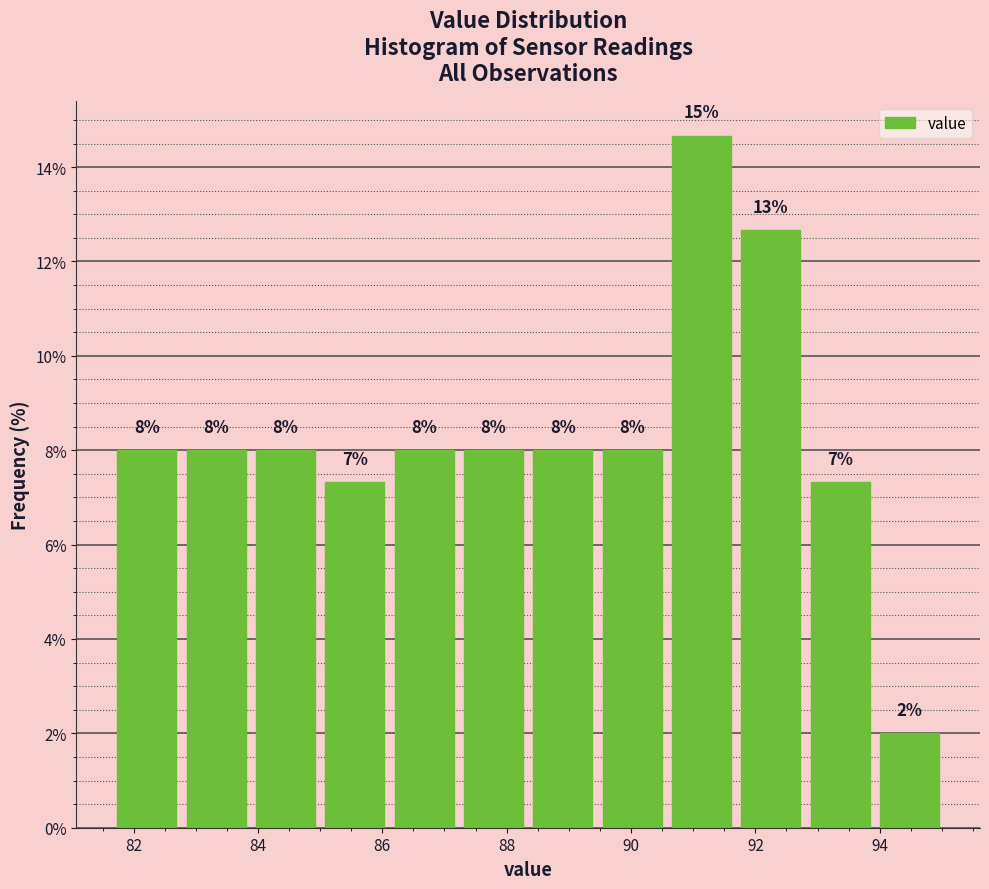

Over which range of the x-axis is the bar tallest?

90.6 to 91.8